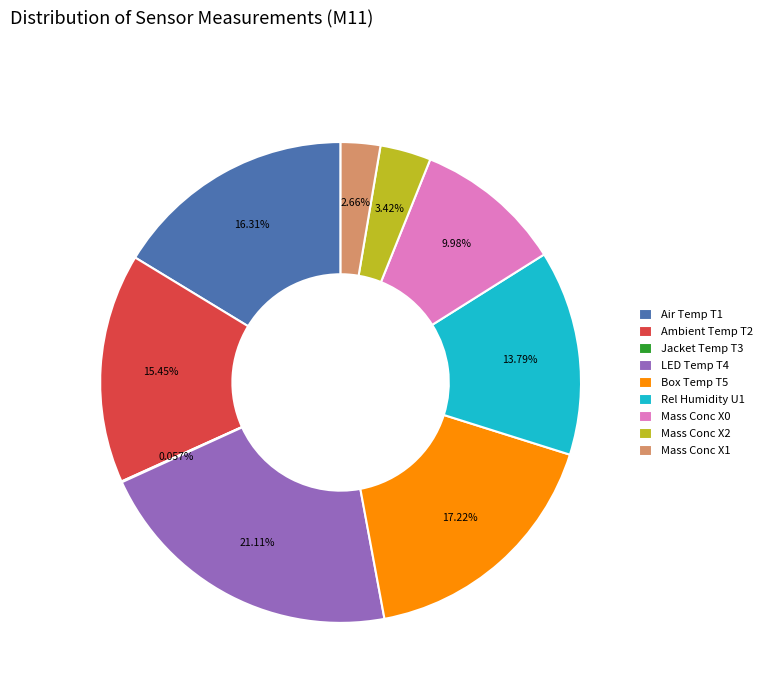

Which slice is the largest?

LED Temp T4